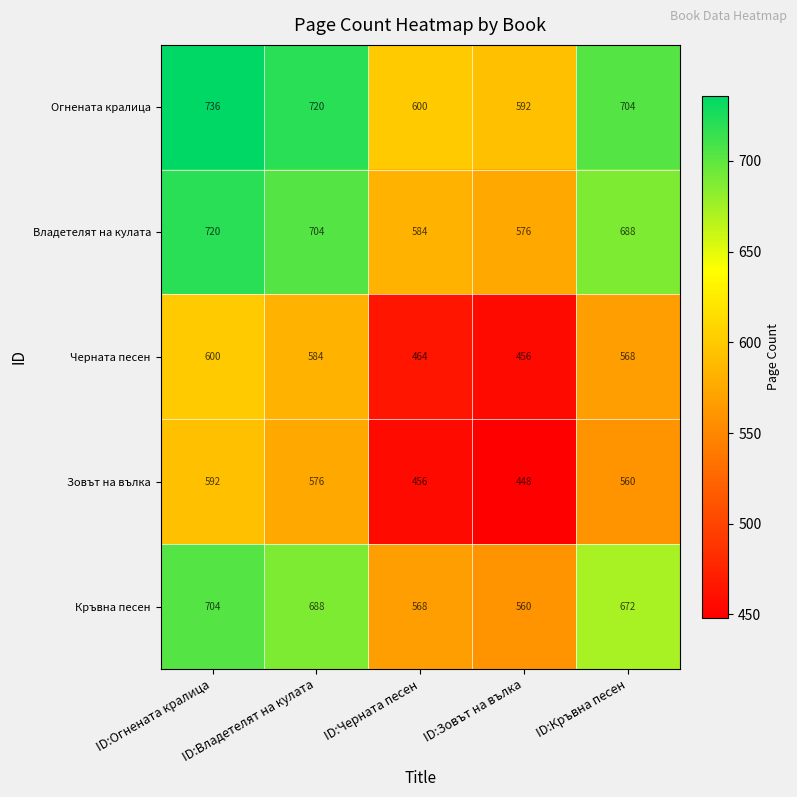

At which category is the sum across all series the highest?

ID:Огнената кралица